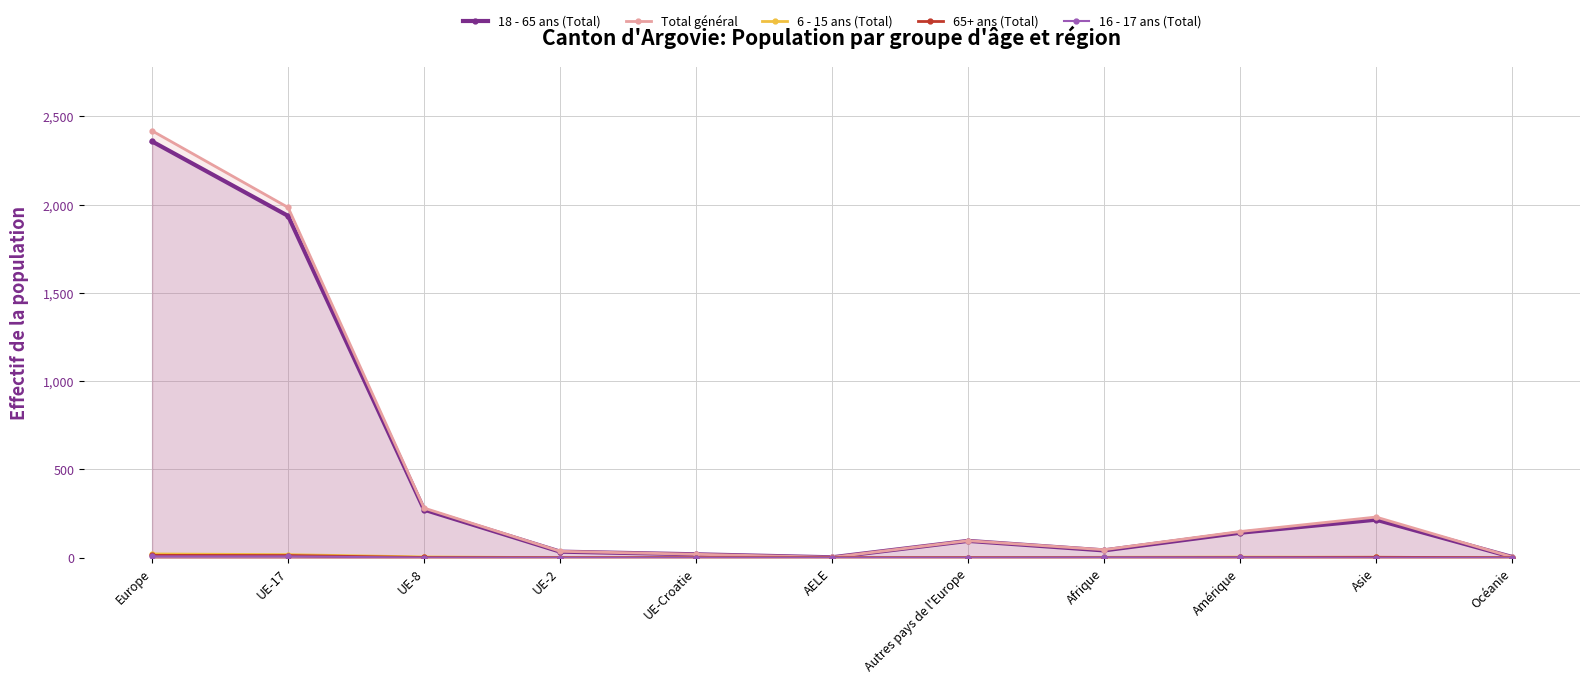

True or false: 16 - 17 ans (Total) has more than 2 interior local peaks.

False